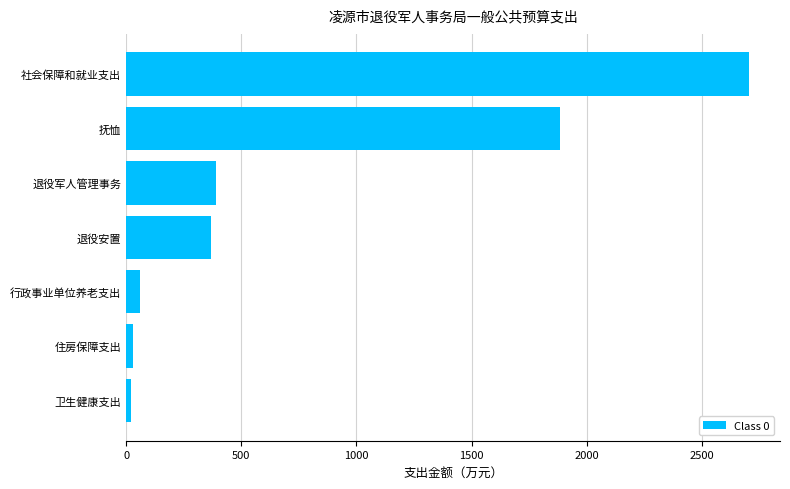

What is the greatest value displayed?

2703.9